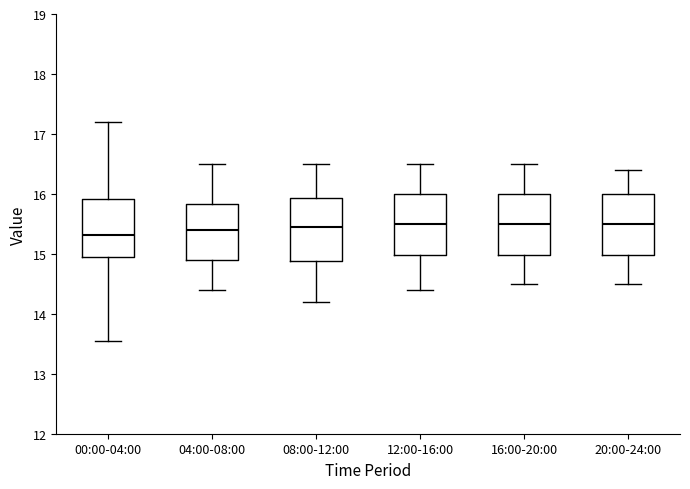

Reading left to right, read every box against the y-axis: the position of its median line, the range the box covers, and the ends of its whiskers. The values are not printed on the chart, so give them approximately, as read against the axis.

00:00-04:00: median 15.3, box 14.9 to 15.9, whiskers 13.6 to 17.2
04:00-08:00: median 15.4, box 14.9 to 15.8, whiskers 14.4 to 16.5
08:00-12:00: median 15.5, box 14.9 to 15.9, whiskers 14.2 to 16.5
12:00-16:00: median 15.5, box 15.0 to 16.0, whiskers 14.4 to 16.5
16:00-20:00: median 15.5, box 15.0 to 16.0, whiskers 14.5 to 16.5
20:00-24:00: median 15.5, box 15.0 to 16.0, whiskers 14.5 to 16.4